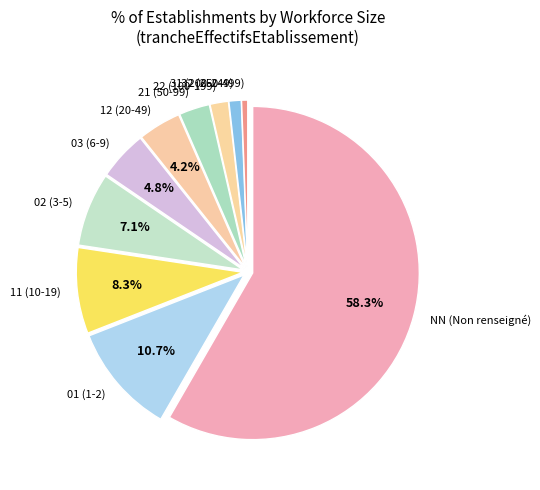

Between 31 (200-249) and 01 (1-2), which is larger?

01 (1-2)